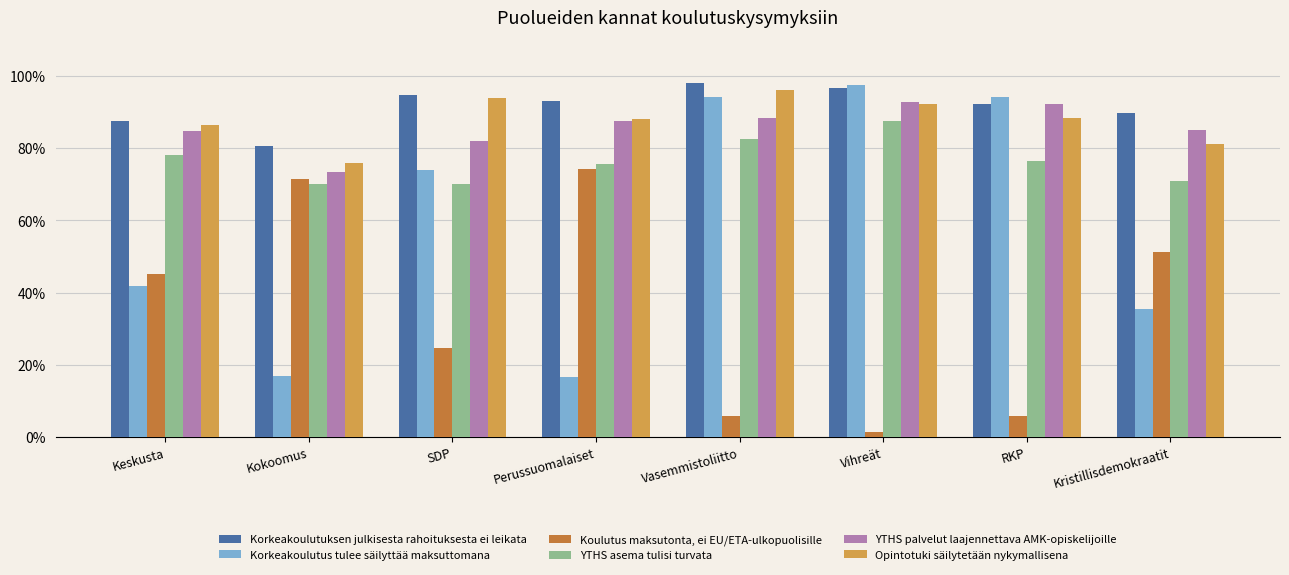

What is the sum of all Koulutus maksutonta, ei EU/ETA-ulkopuolisille values?

2.8